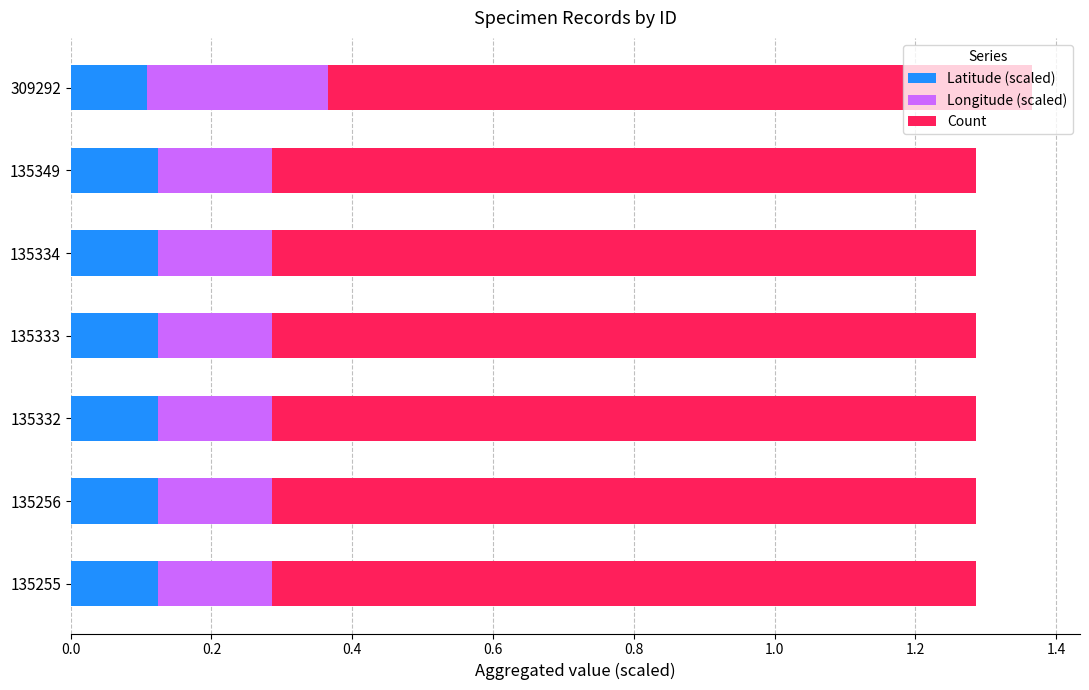

The value of Latitude (scaled) at 135349 is 0.1. True or false?

True